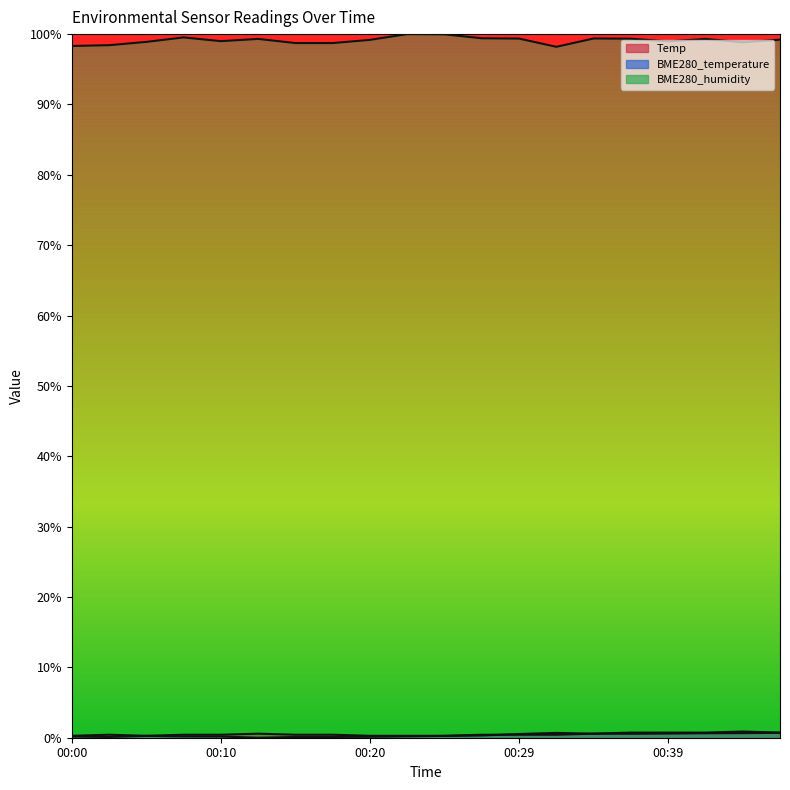

True or false: Temp and BME280_humidity intersect in this chart.

False